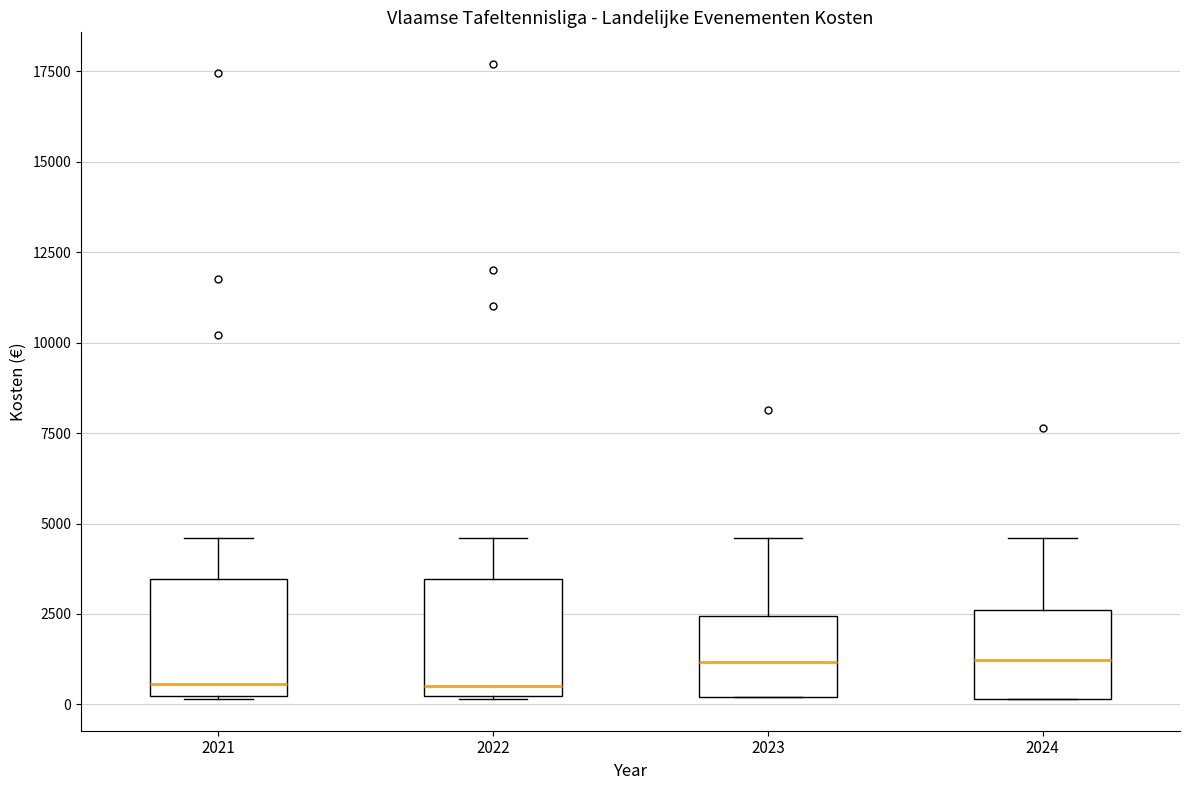

Reading left to right, transcribe this box plot: for each box, give where its median line is, the range the box spans, and where its two whiskers end, as read against the y-axis. The values are not printed on the chart, so give them approximately, as read against the axis.

2021: median 500, box 0 to 3500, whiskers 0 to 4500
2022: median 500, box 0 to 3500, whiskers 0 to 4500
2023: median 1000, box 0 to 2500, whiskers 0 to 4500
2024: median 1000, box 0 to 2500, whiskers 0 to 4500